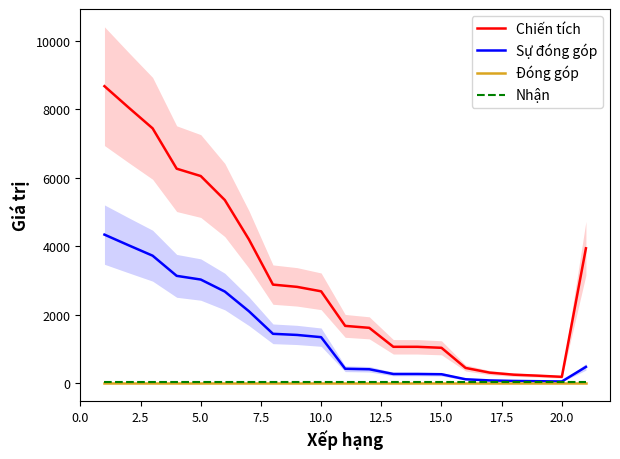

True or false: Nhận and Đóng góp intersect in this chart.

False